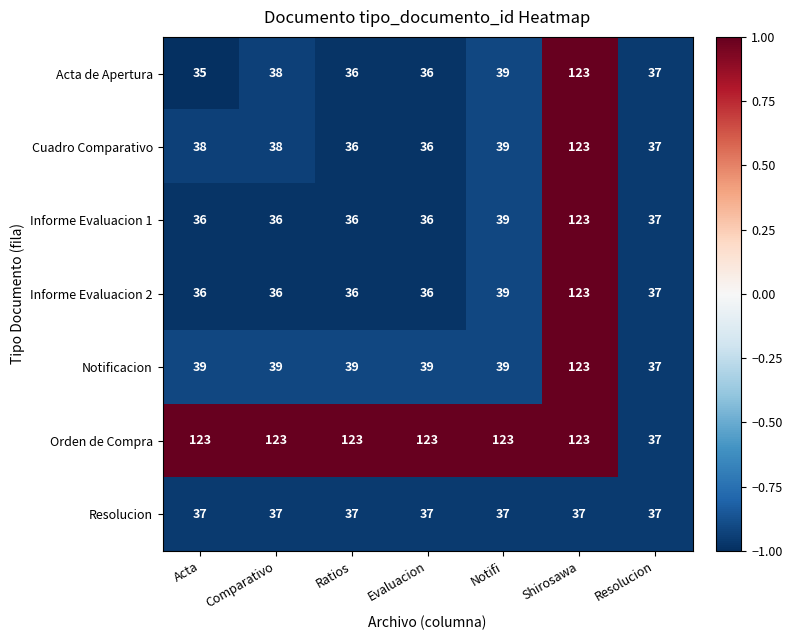

What value does the Acta de Apertura series have at Acta?

35